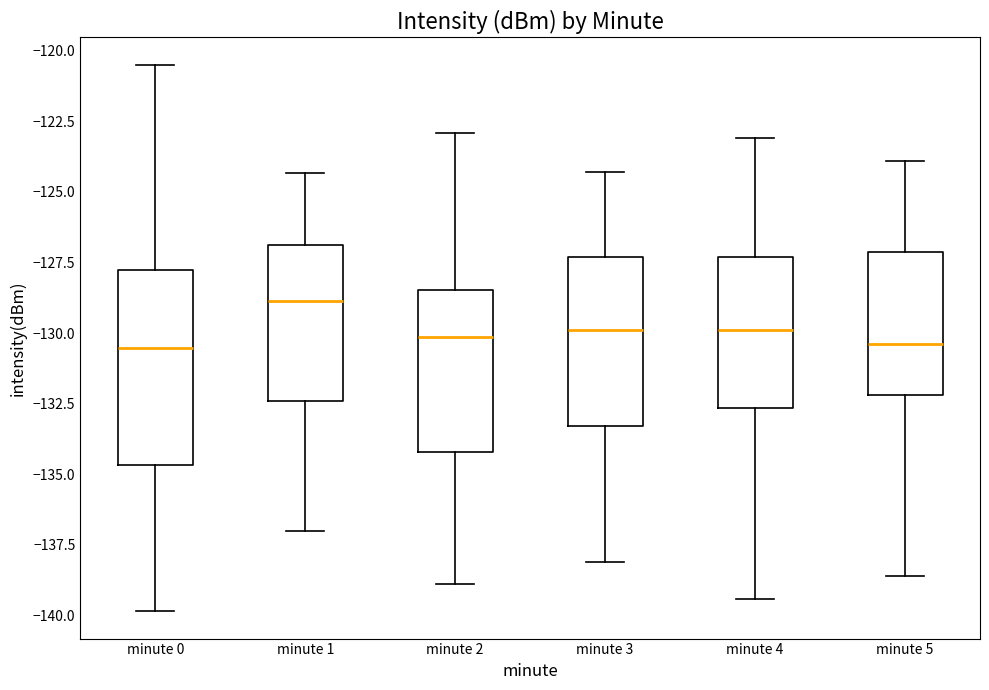

Which box's median line is the highest?

minute 1